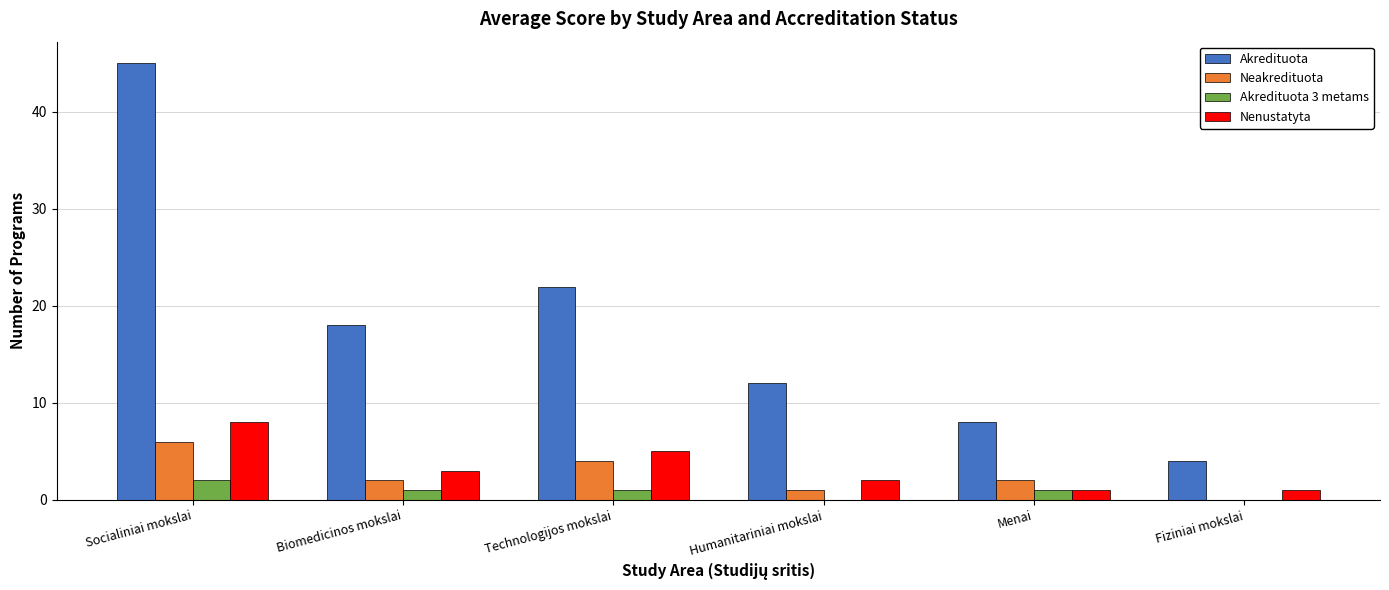

What is the sum of the Nenustatyta values at Socialiniai mokslai and Menai?

9